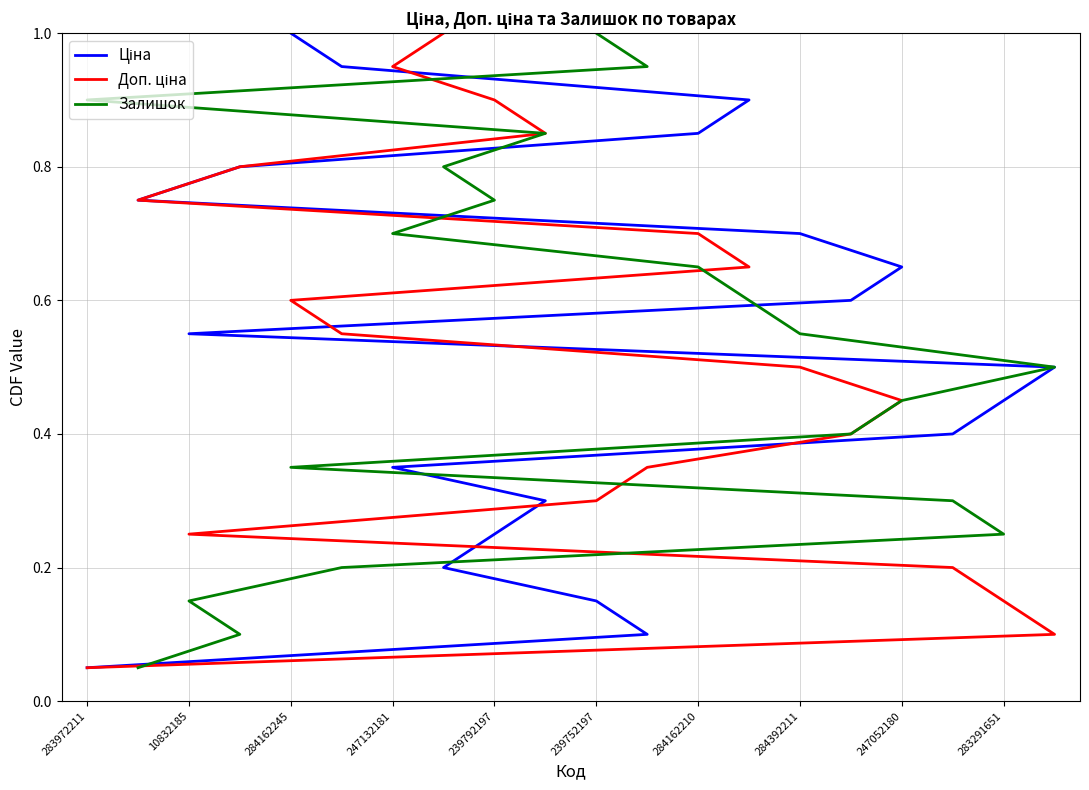

Between 284162245 and 283291651, which series saw the biggest shift?

Ціна